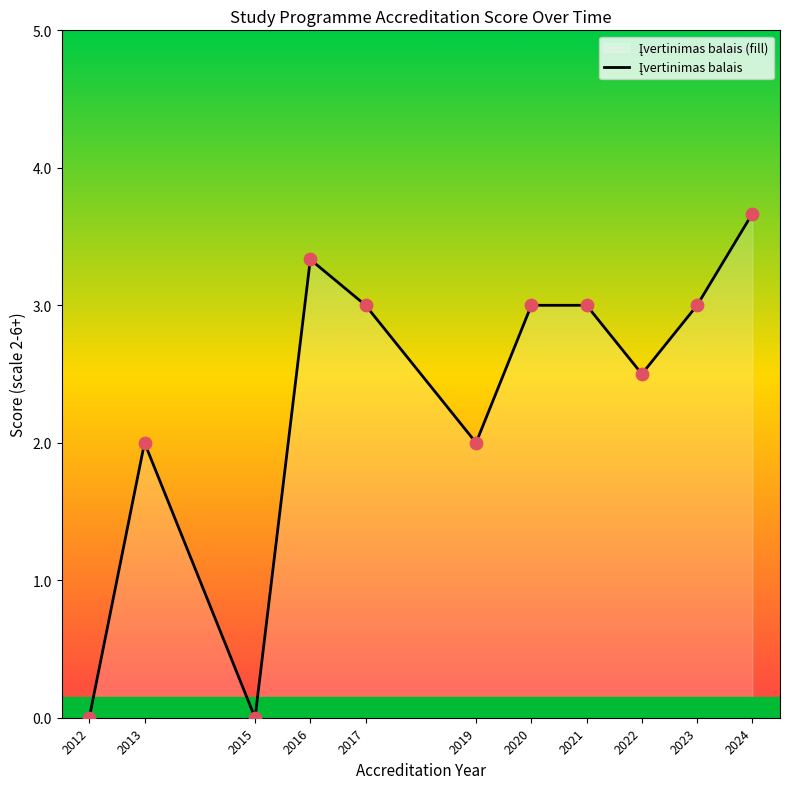

What is the change in value from 2012 to 2013?

+2.0